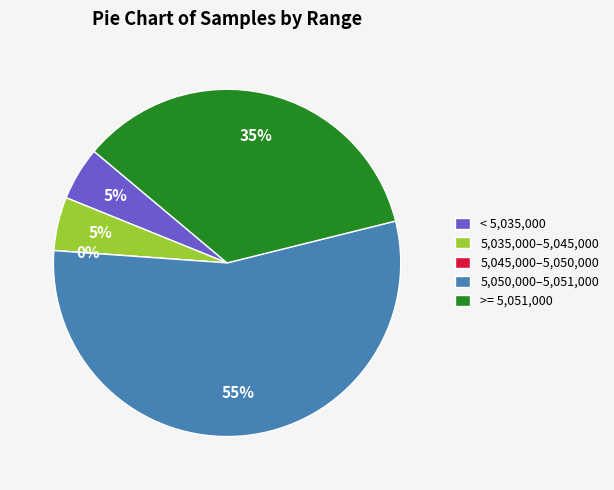

What is the ratio of the value at 28 to the value at 28?

1.0